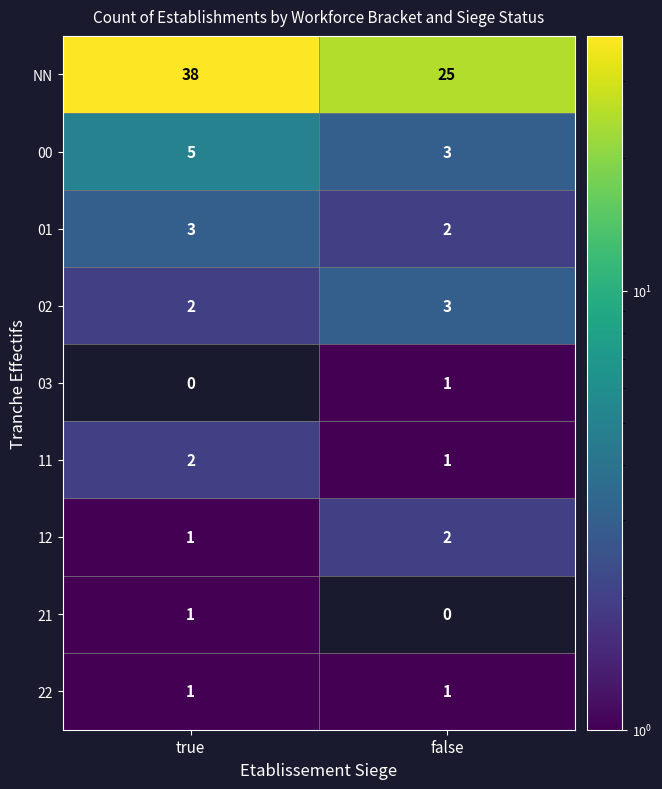

How many data points does each series have?

2